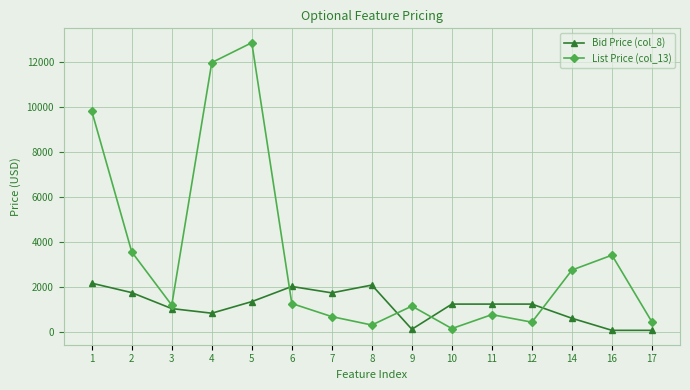

What is the difference between the maximum and minimum values in the Bid Price (col_8) series?

2092.8